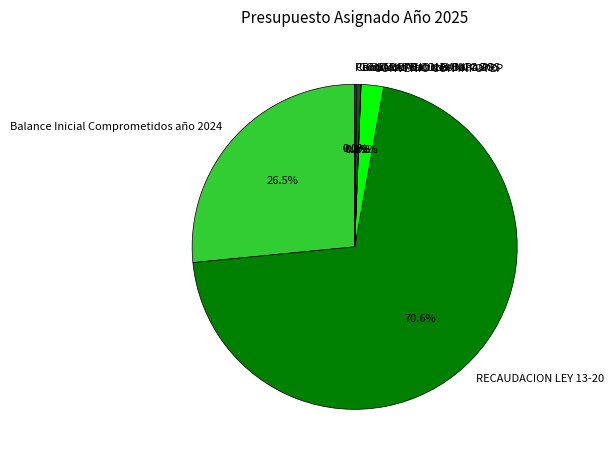

What is the largest slice in the pie chart?

RECAUDACION LEY 13-20